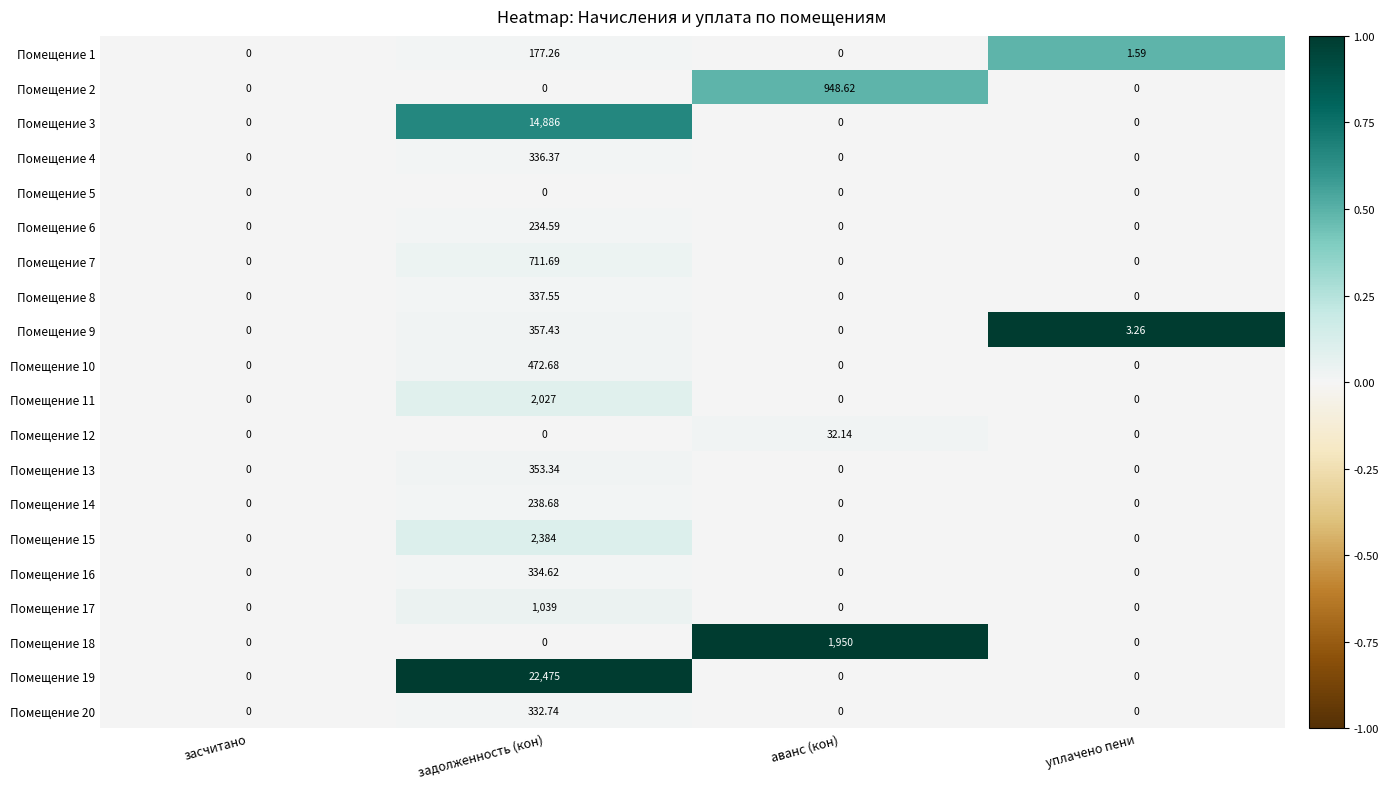

Is the value of Помещение 10 at задолженность (кон) greater than the value of Помещение 16 at уплачено пени?

Yes